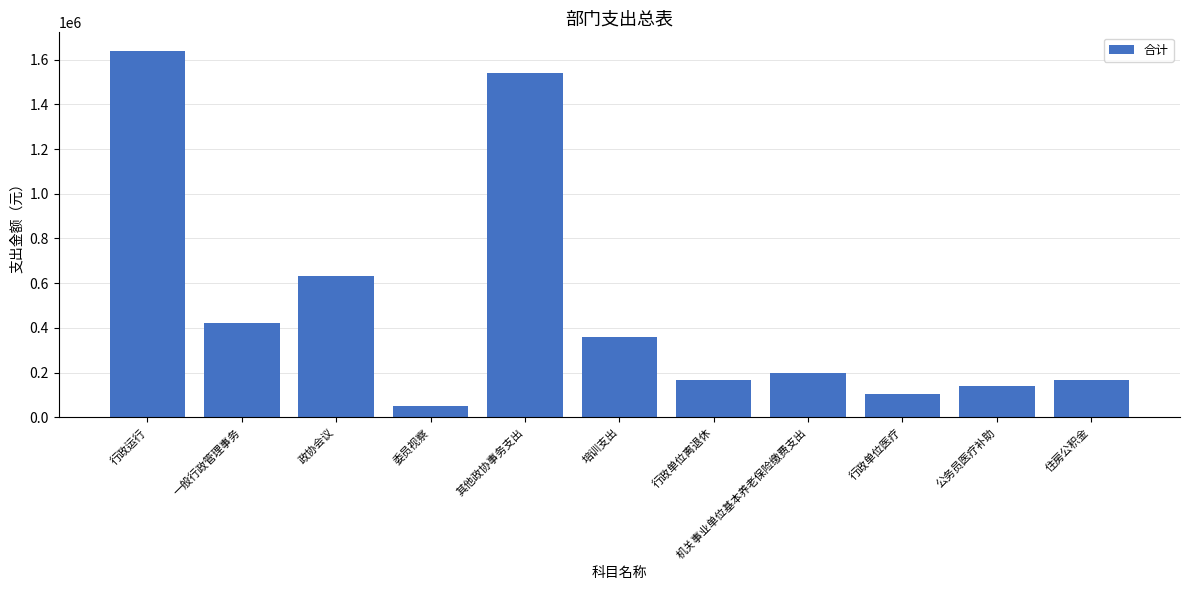

Where does the data first go above 195897?

行政运行